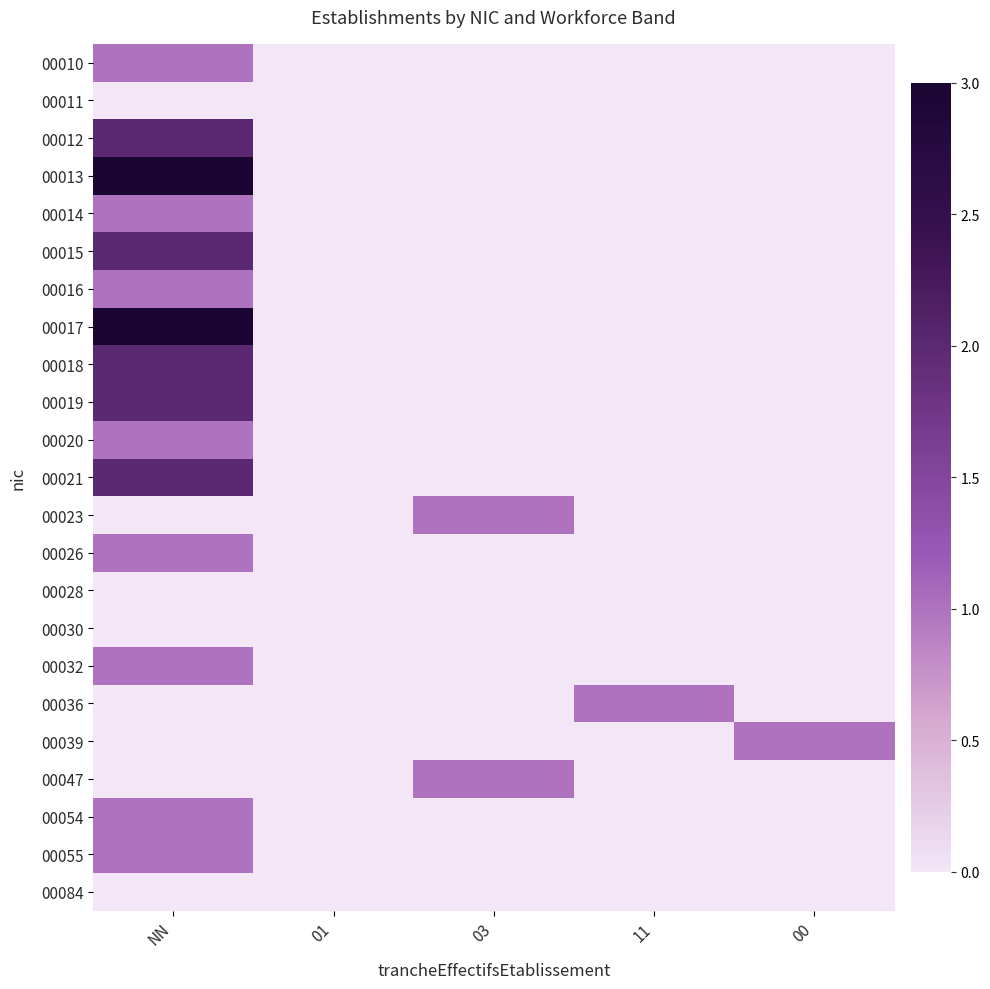

At how many categories does at least one series exceed 1?

1